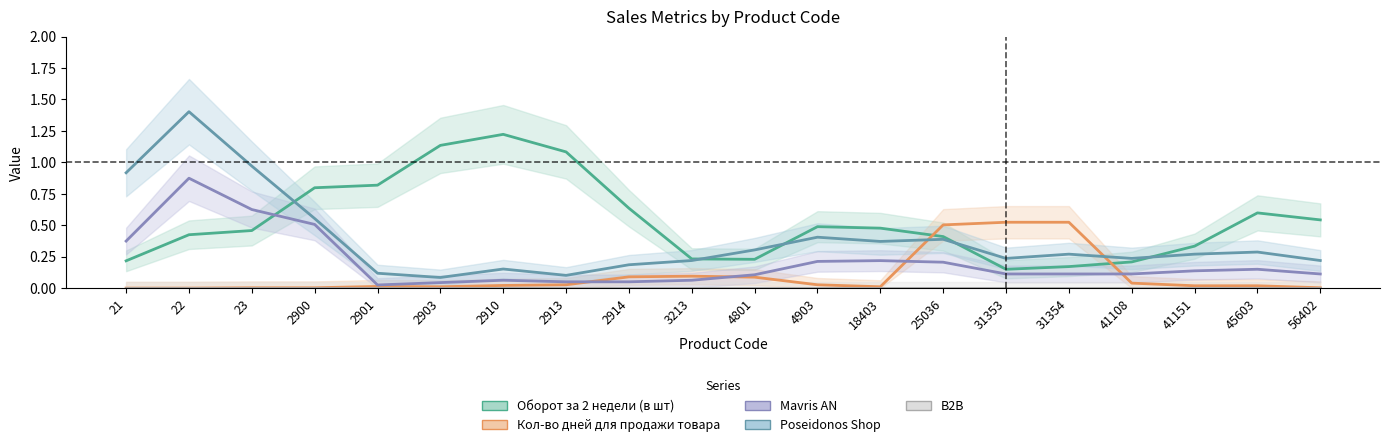

At 25036, list the series in order from smallest to largest.

B2B, Mavris AN, Poseidonos Shop, Оборот за 2 недели (в шт), Кол-во дней для продажи товара